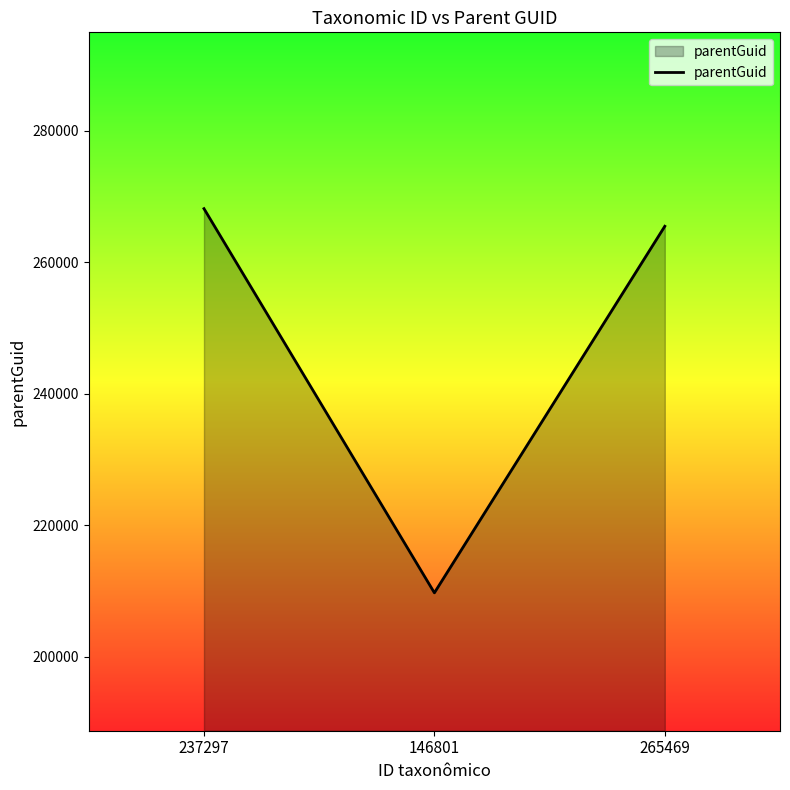

What position from the right is 237297?

3